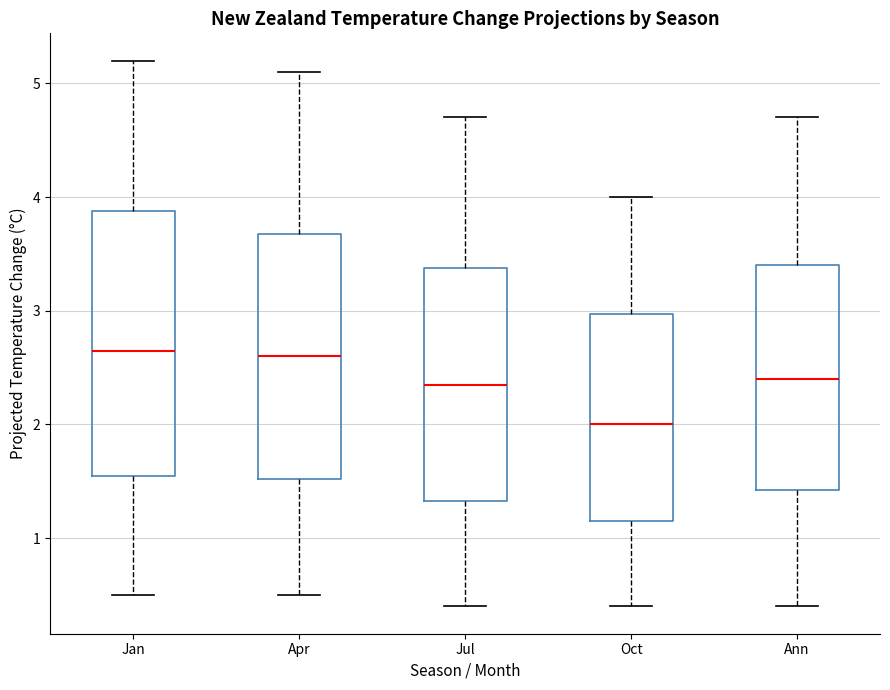

Where is the upper edge of the box for Oct on the y-axis? The values are not printed on the chart, so give them approximately, as read against the axis.

3.0